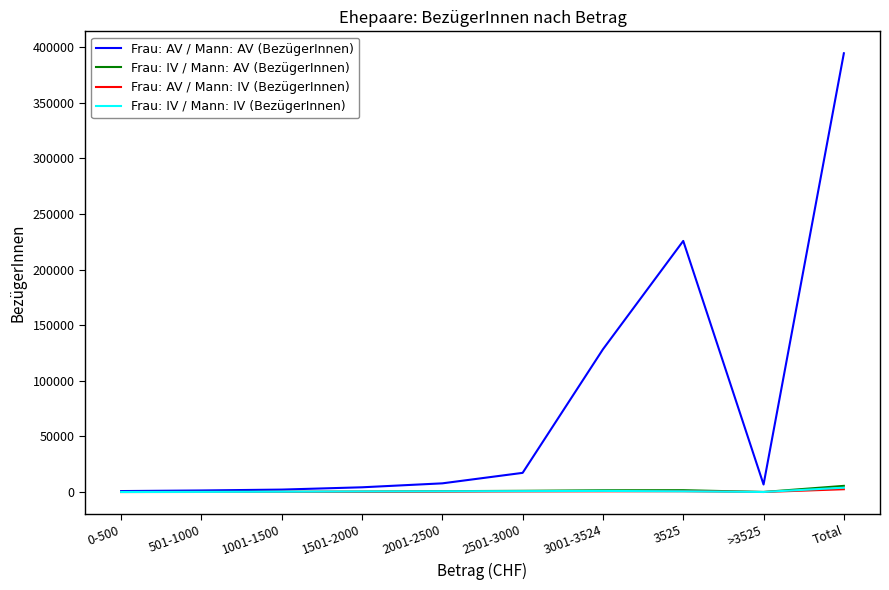

What position from the right is 3001-3524?

4